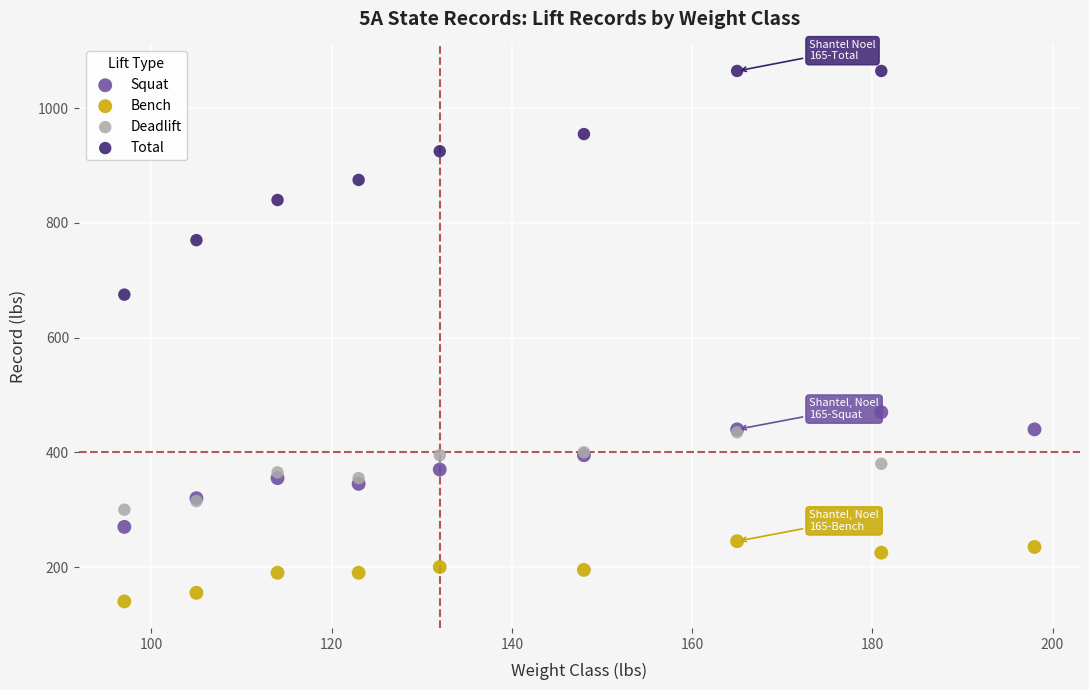

Which series reaches the minimum Y coordinate?

Bench